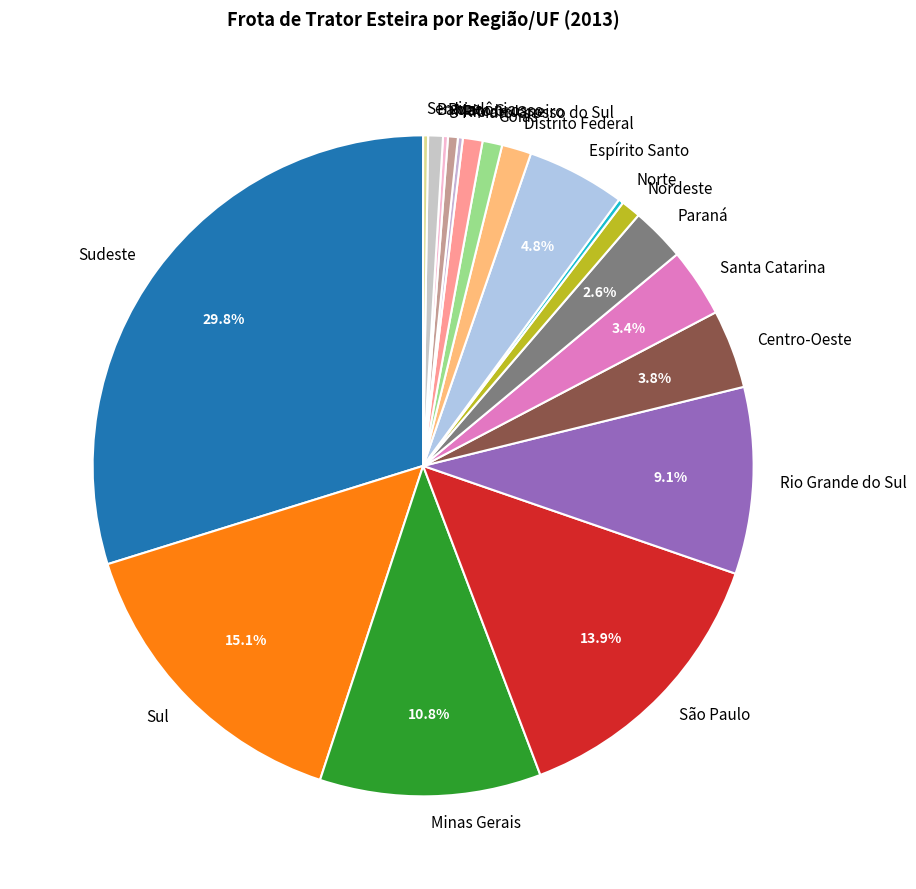

Does Goiás account for over 50% of the chart?

No